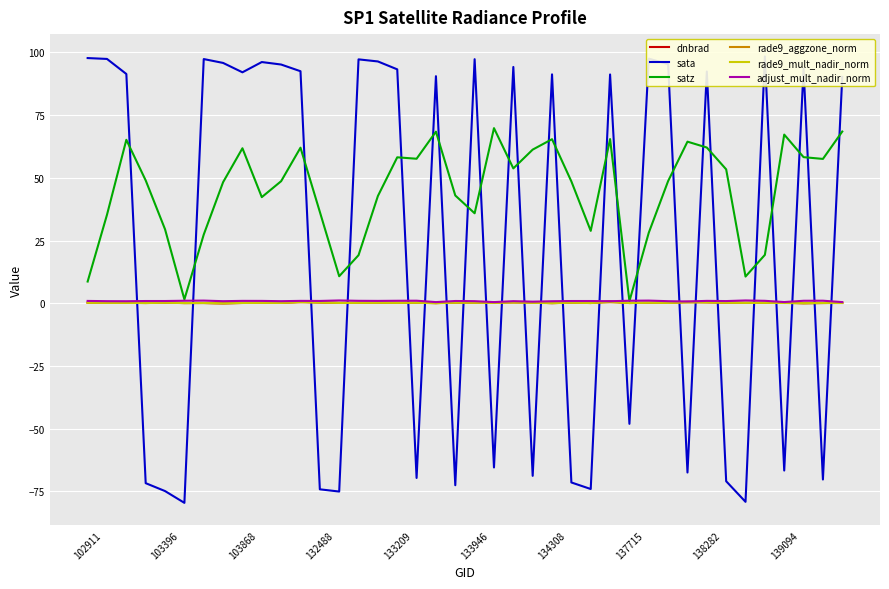

How many interior local peaks does the sata series have?

12